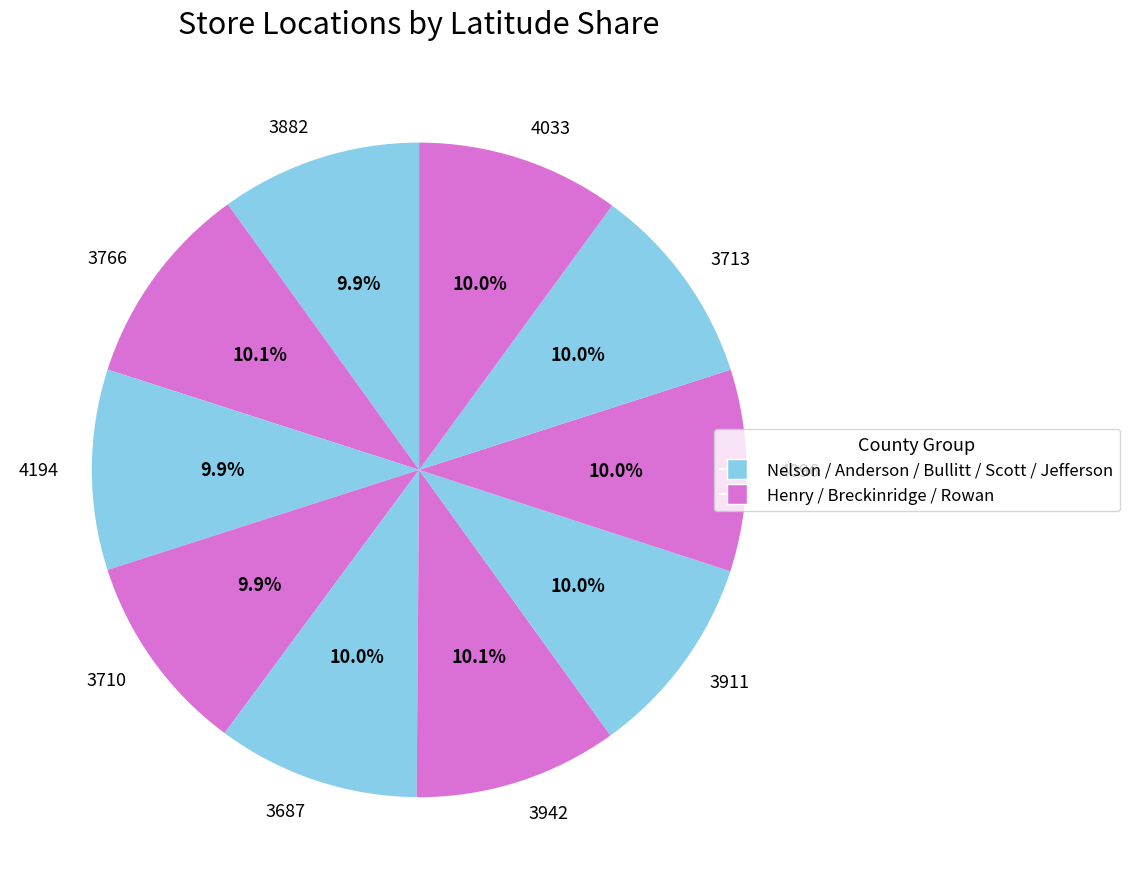

What is the ratio of the value at 3687 to the value at 3713?

1.0